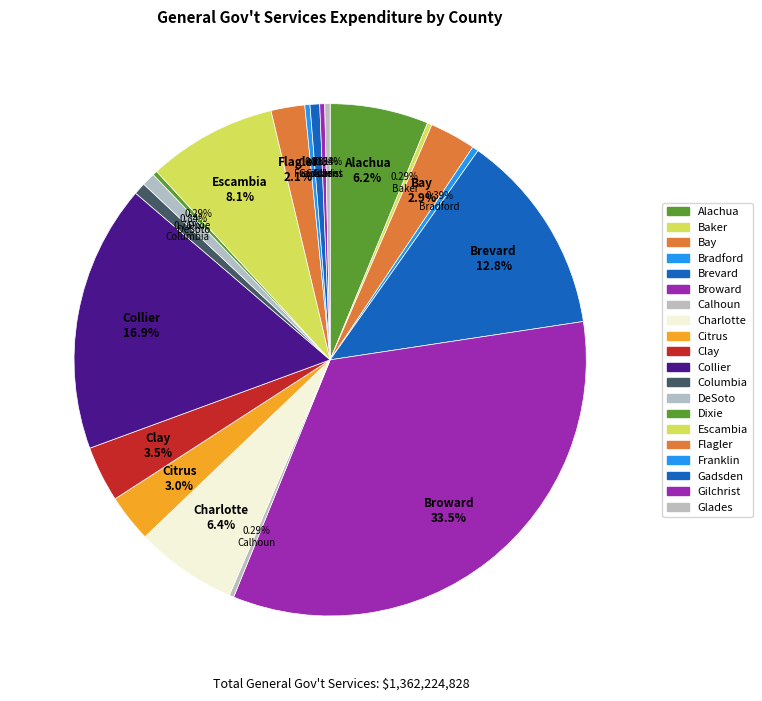

To the nearest percent, what percentage of the pie is Citrus?

3%